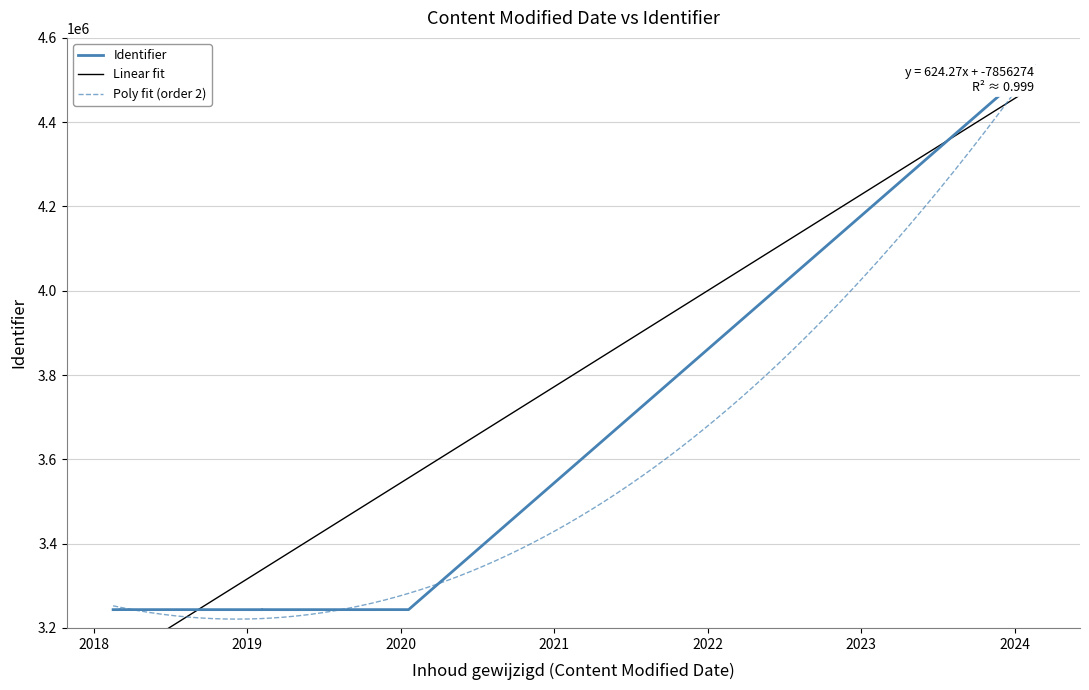

What is the maximum value for Poly fit (order 2)?

4533918.0